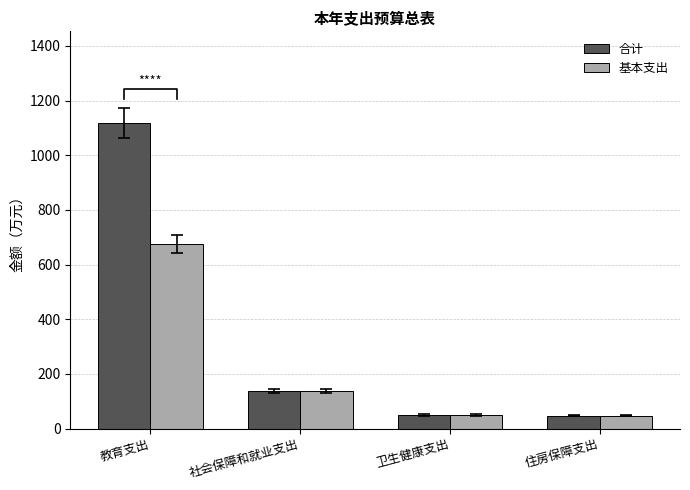

How many categories are shown in the chart?

4